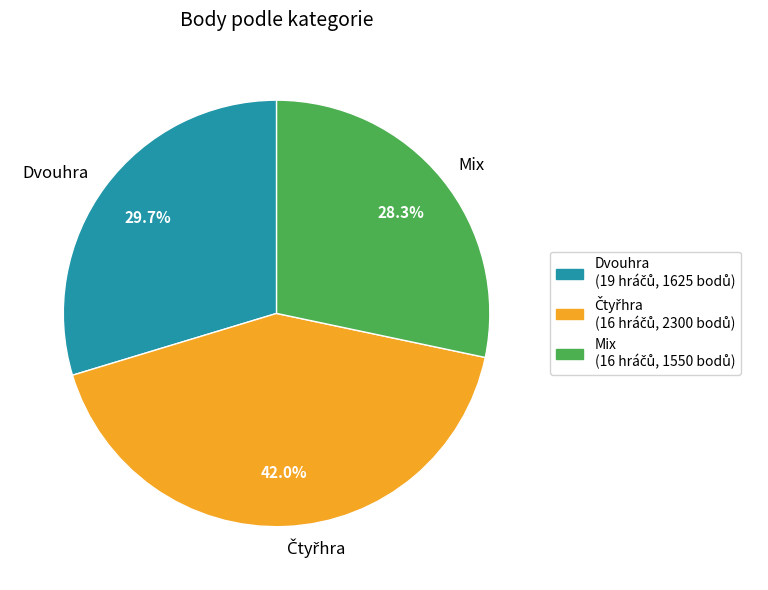

To the nearest percent, what is the difference between the largest and smallest slice percentages?

14%